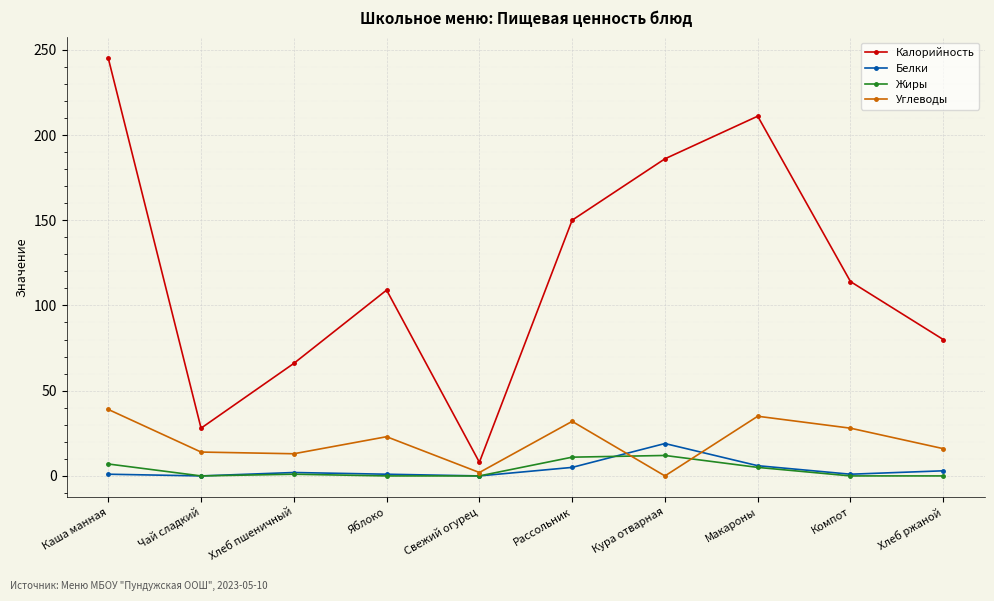

What is the difference between the highest and lowest values at Чай сладкий?

28